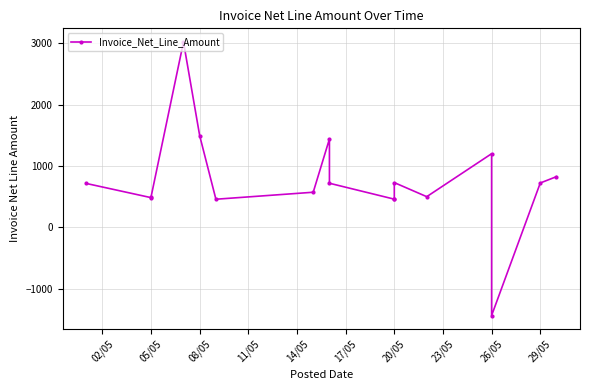

Is this an area chart (filled region under the line)?

No